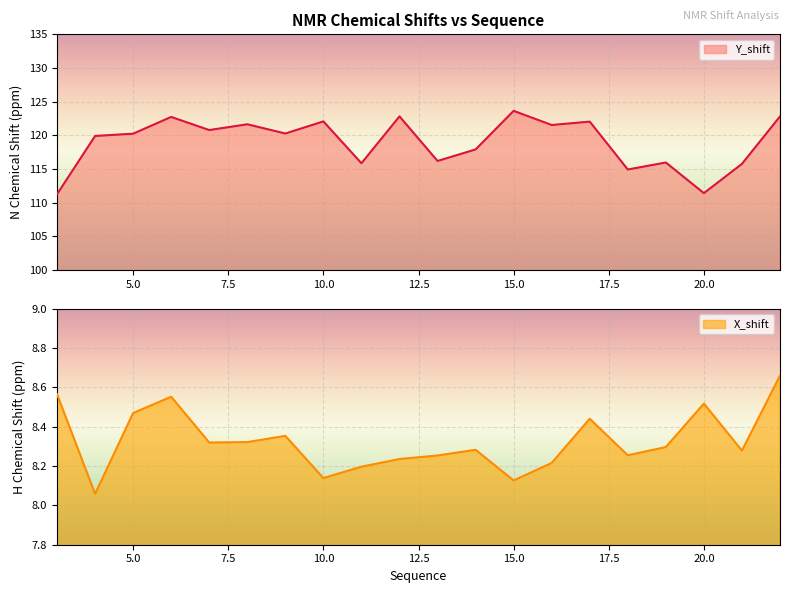

At 8, list the series in order from smallest to largest.

X_shift, Y_shift